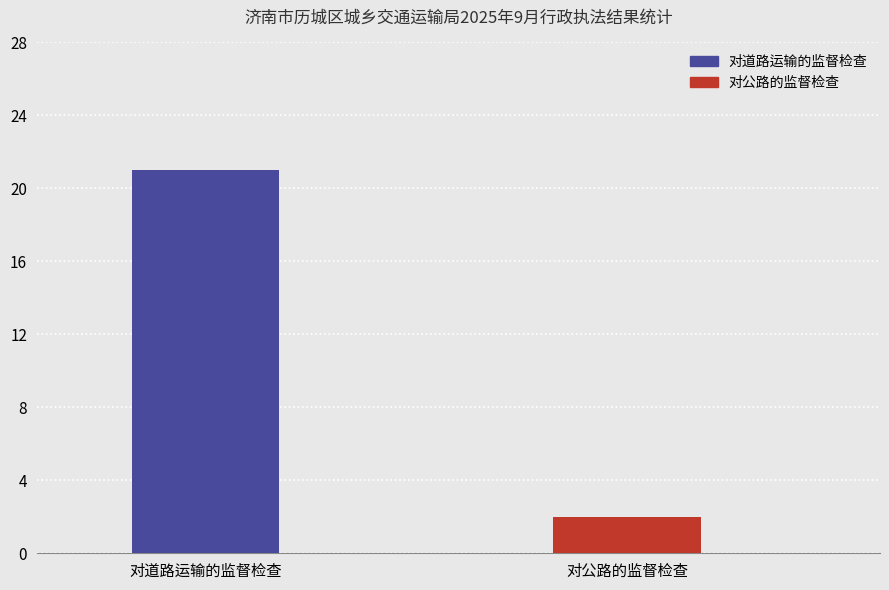

Rank the categories by value from lowest to highest.

对公路的监督检查, 对道路运输的监督检查